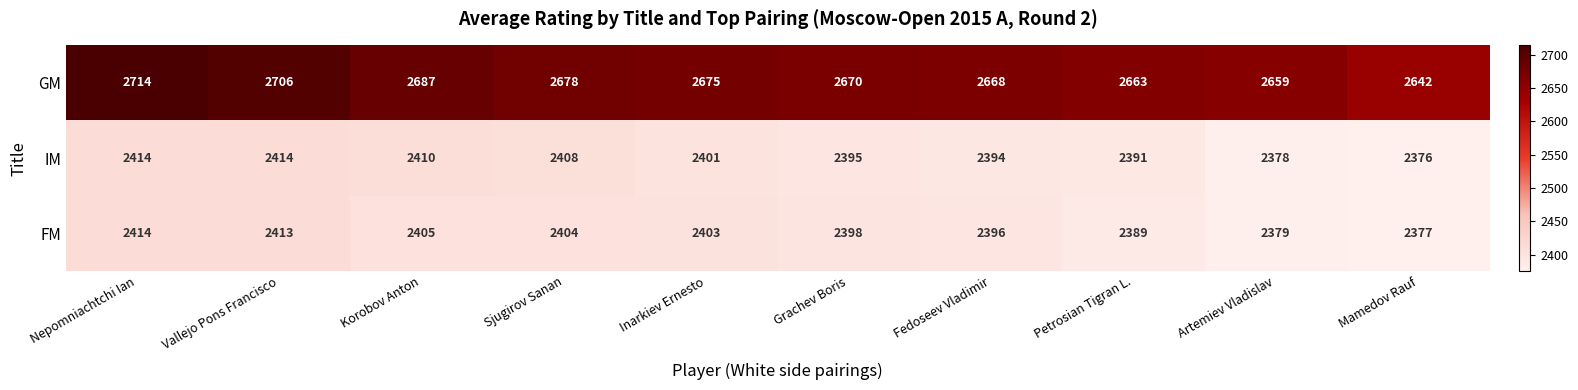

Which category has the highest value across all series?

Nepomniachtchi Ian